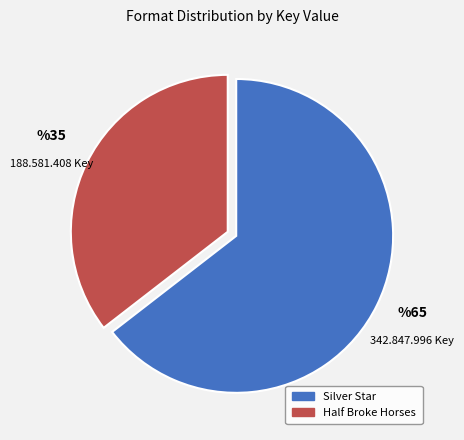

Is there any slice that represents more than half of the pie?

Yes